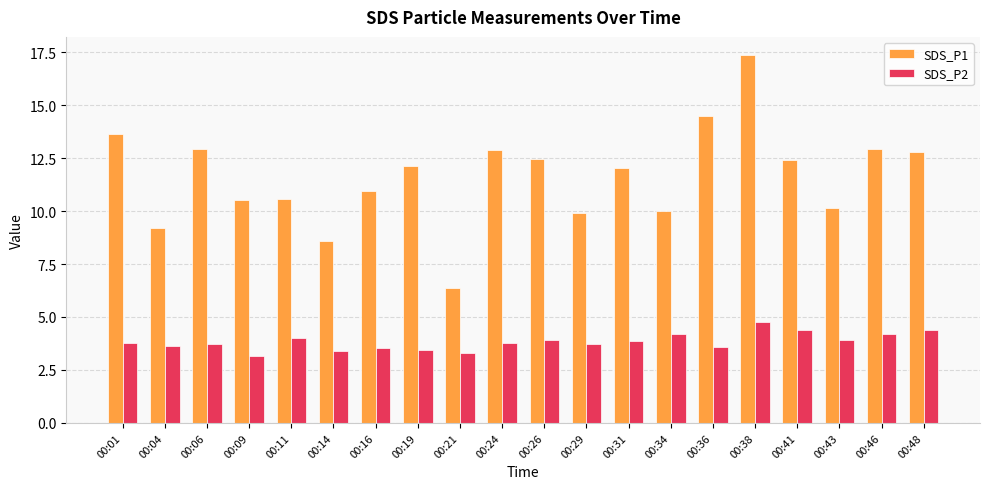

What is the sum of the SDS_P1 values at 00:46 and 00:11?

23.5